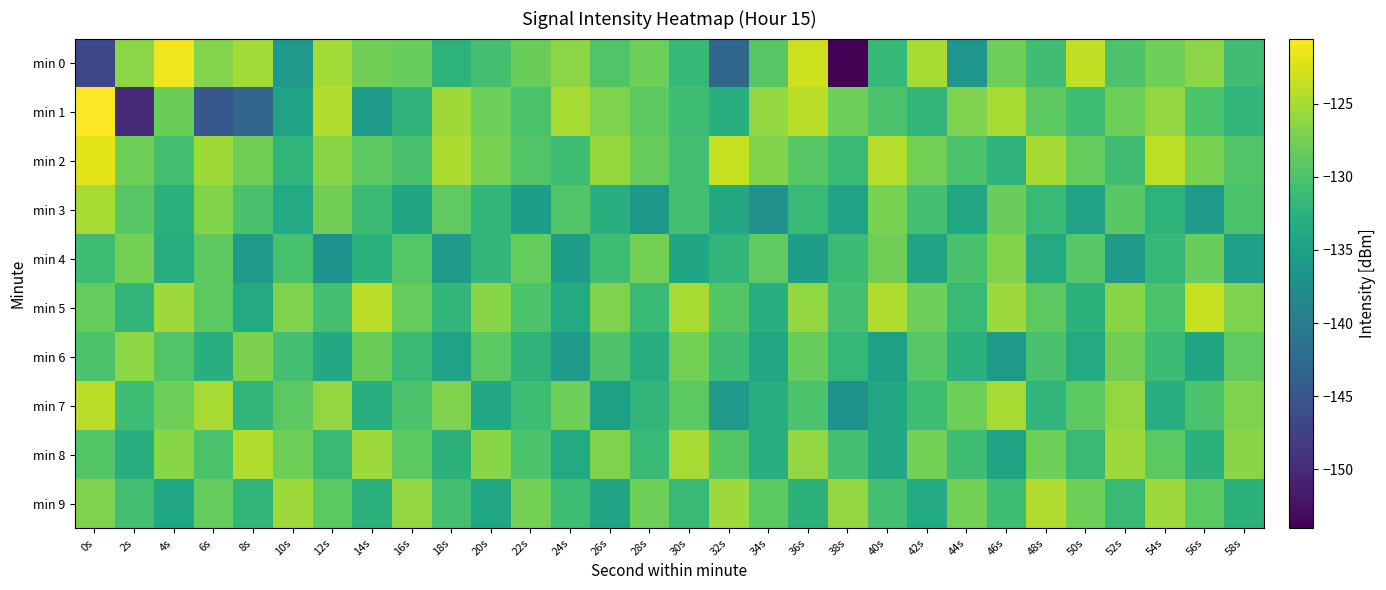

Count the number of categories in the chart.

30